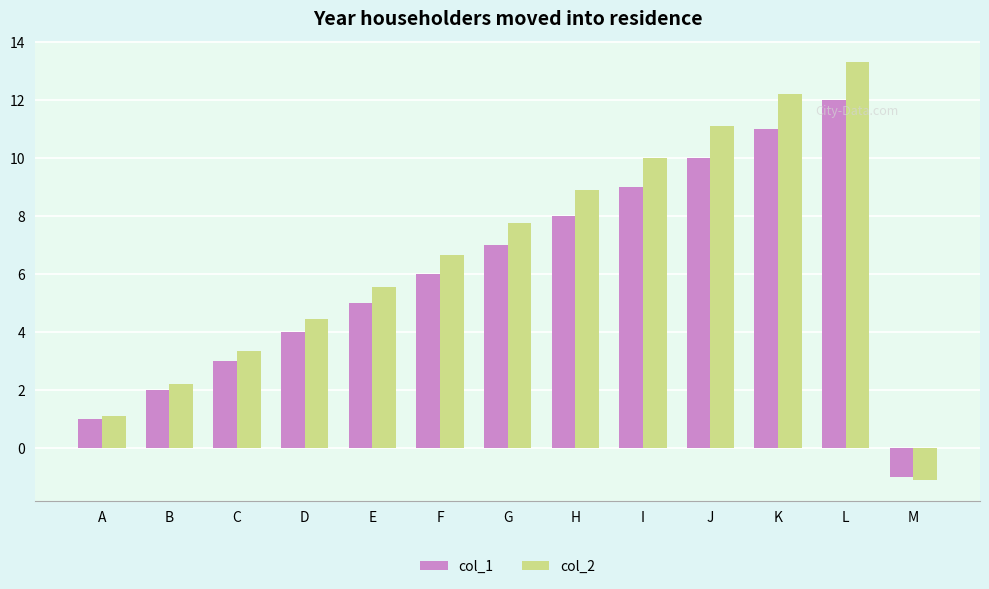

At which label does col_2 first exceed 6?

F